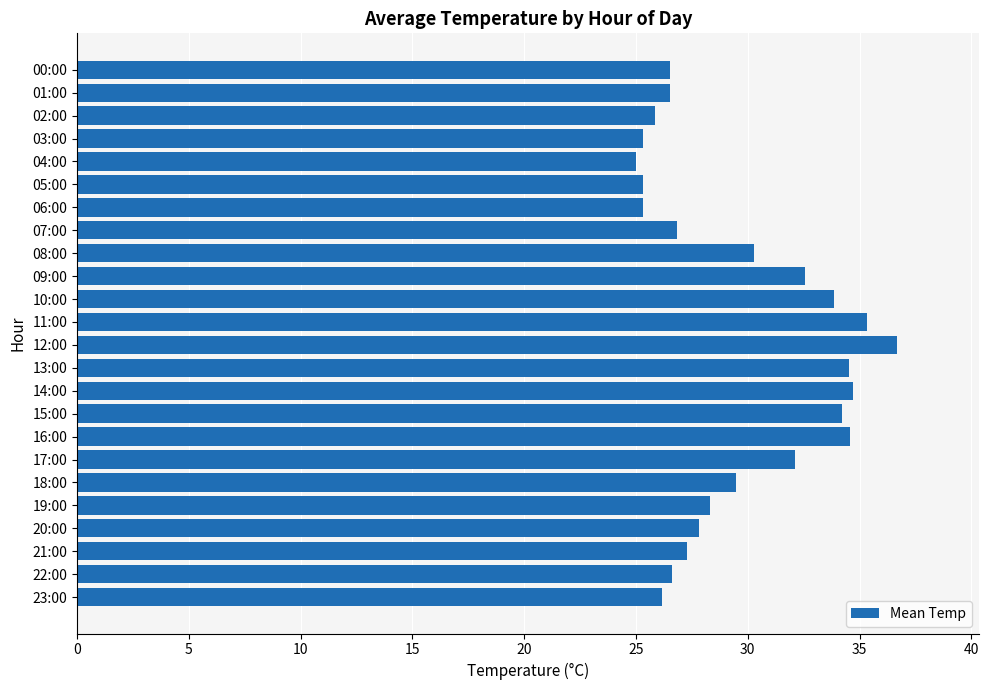

The chart shows a value of 30.3 at 08:00. True or false?

True